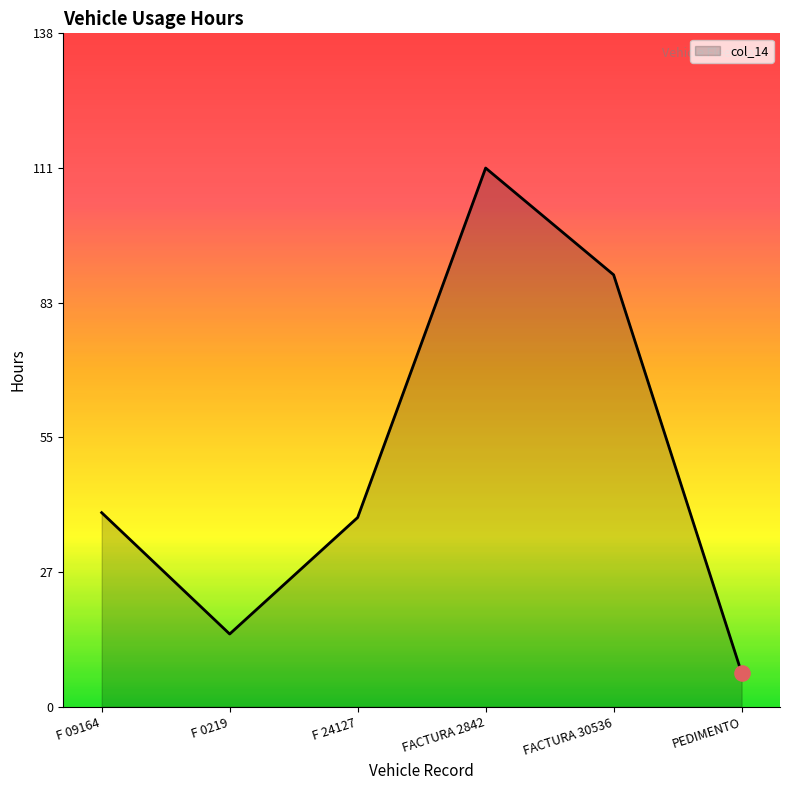

What is the change in value from F 24127 to FACTURA 30536?

+50